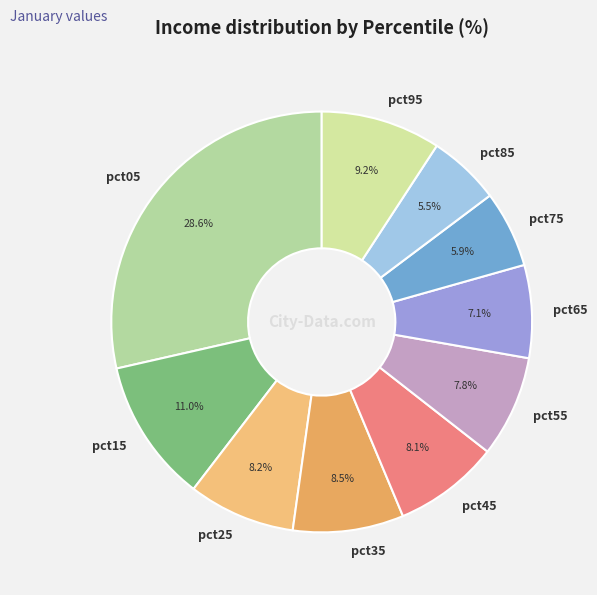

Which category has the biggest portion of the pie?

pct05